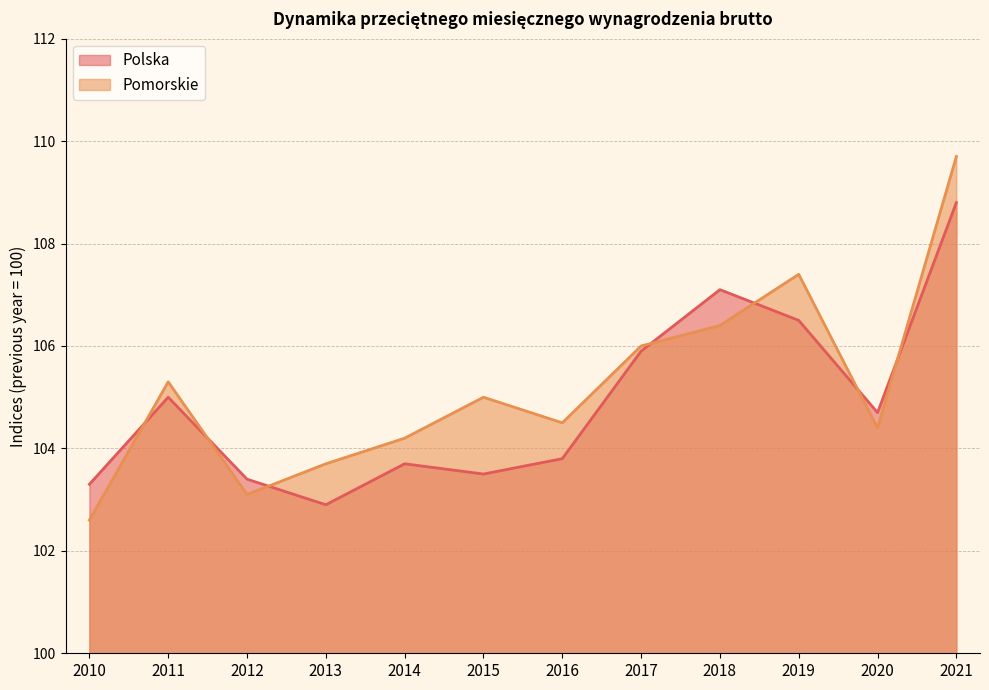

Does the chart display data point markers on the line(s)?

No